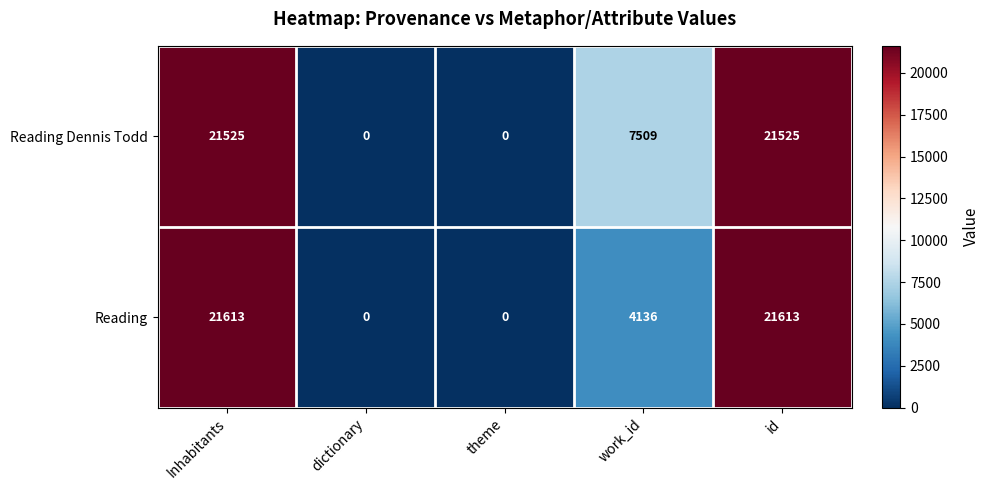

What is the average value of the Reading Dennis Todd series?

10112